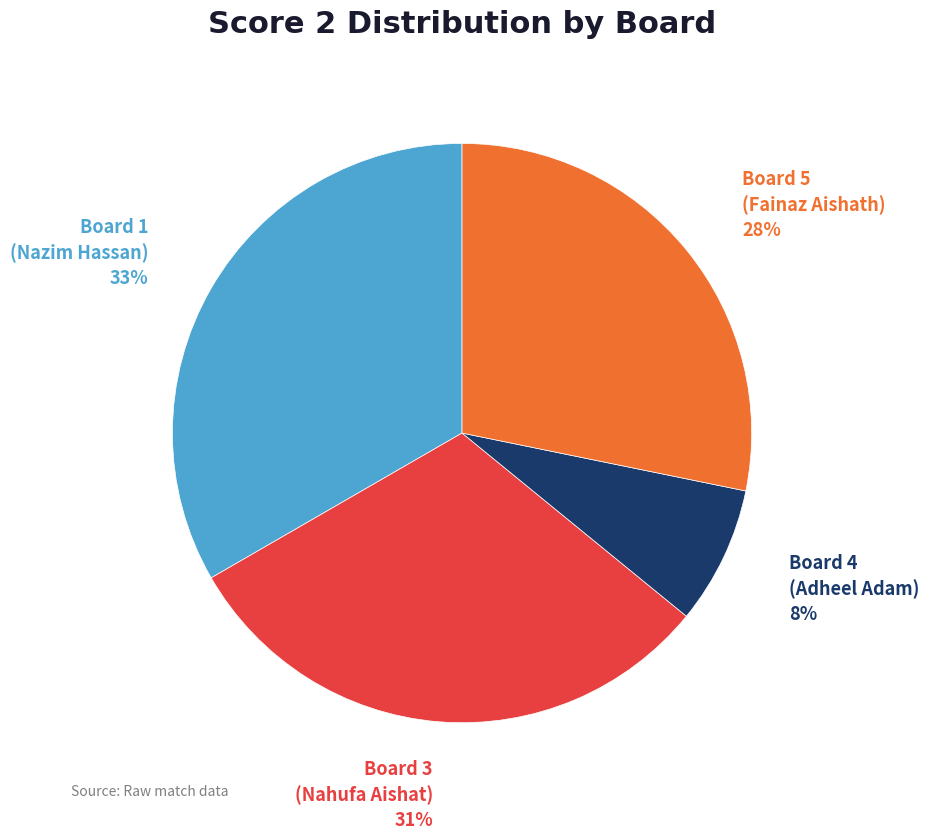

Is Board 1 (Nazim Hassan) the majority of the pie?

No